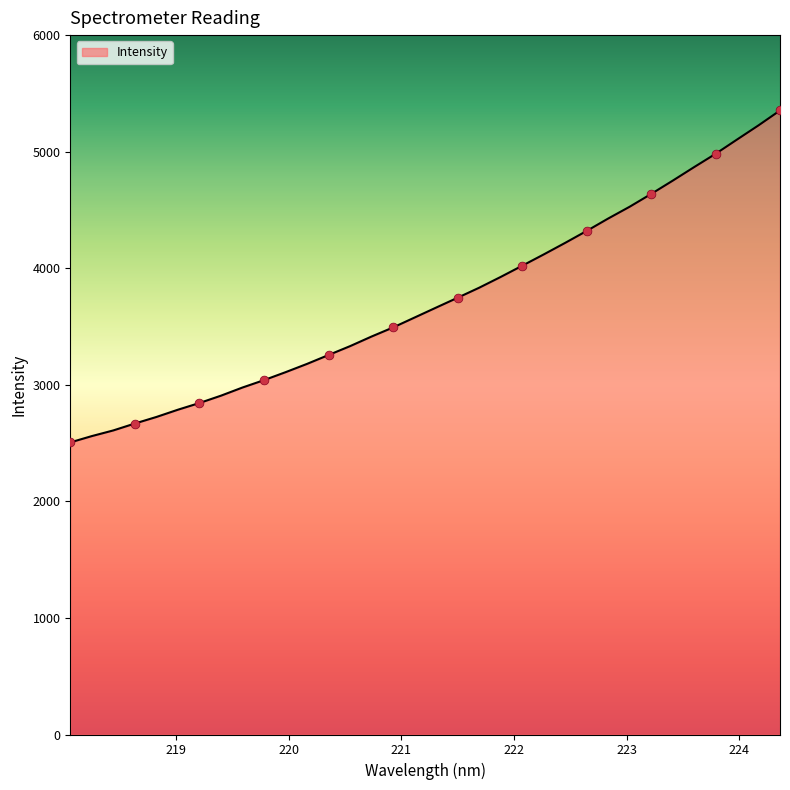

What is the difference between the maximum and minimum values?

2847.6